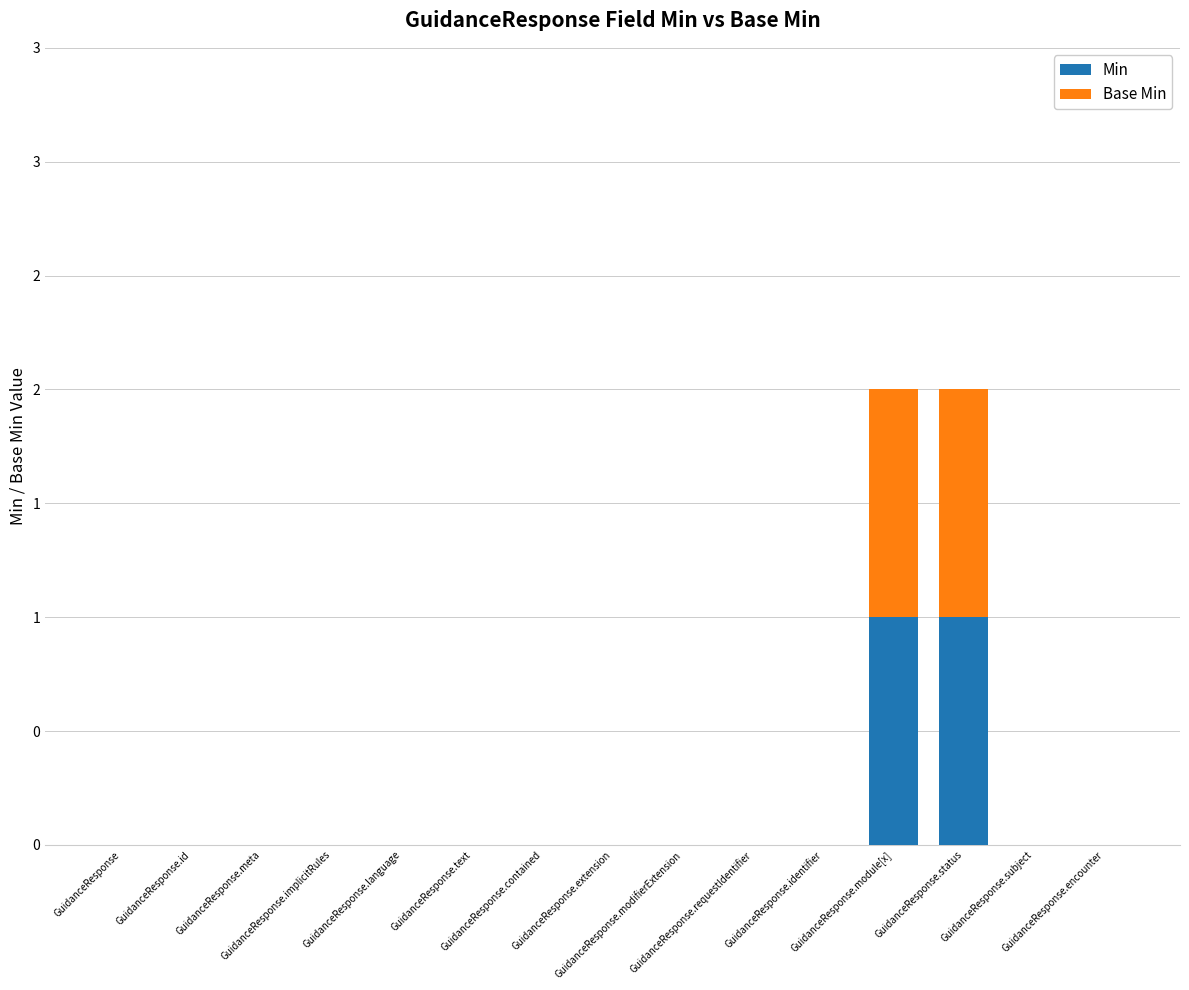

Are the bars grouped side by side (vs. stacked)?

No